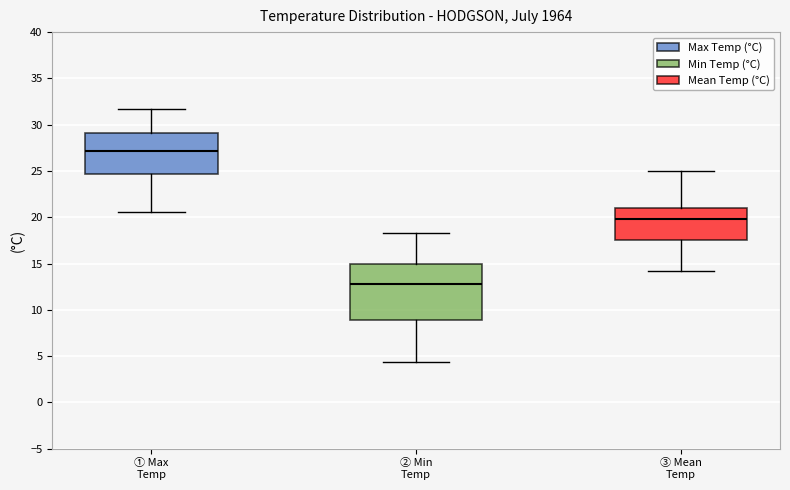

Reading left to right, read every box against the y-axis: the position of its median line, the range the box covers, and the ends of its whiskers. The values are not printed on the chart, so give them approximately, as read against the axis.

① Max Temp: median 27.0, box 24.5 to 29.0, whiskers 20.5 to 31.5
② Min Temp: median 13.0, box 9.0 to 15.0, whiskers 4.5 to 18.5
③ Mean Temp: median 20.0, box 17.5 to 21.0, whiskers 14.0 to 25.0